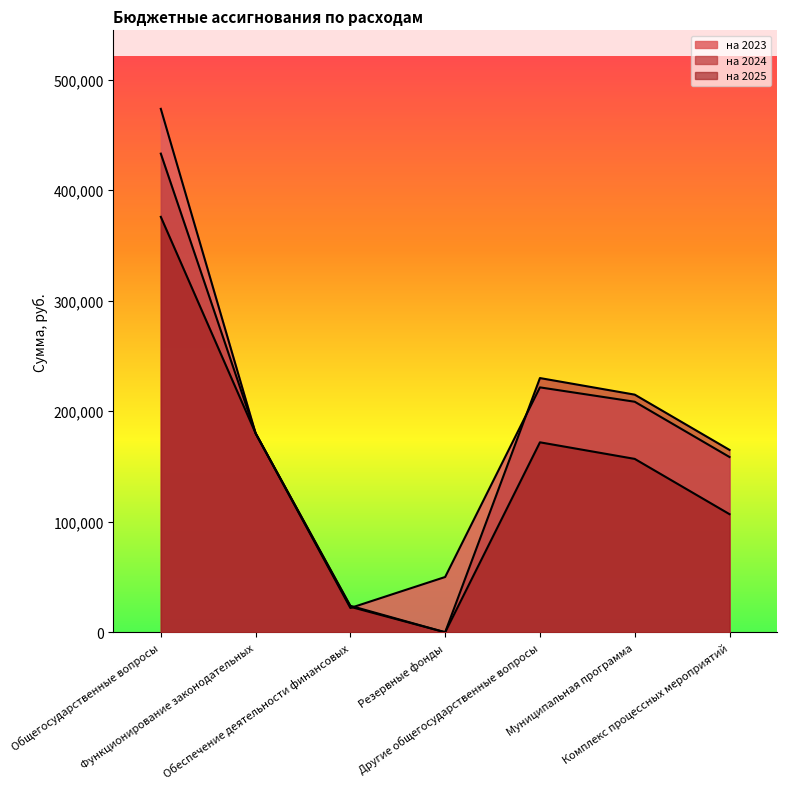

True or false: на 2024 and на 2025 intersect in this chart.

False